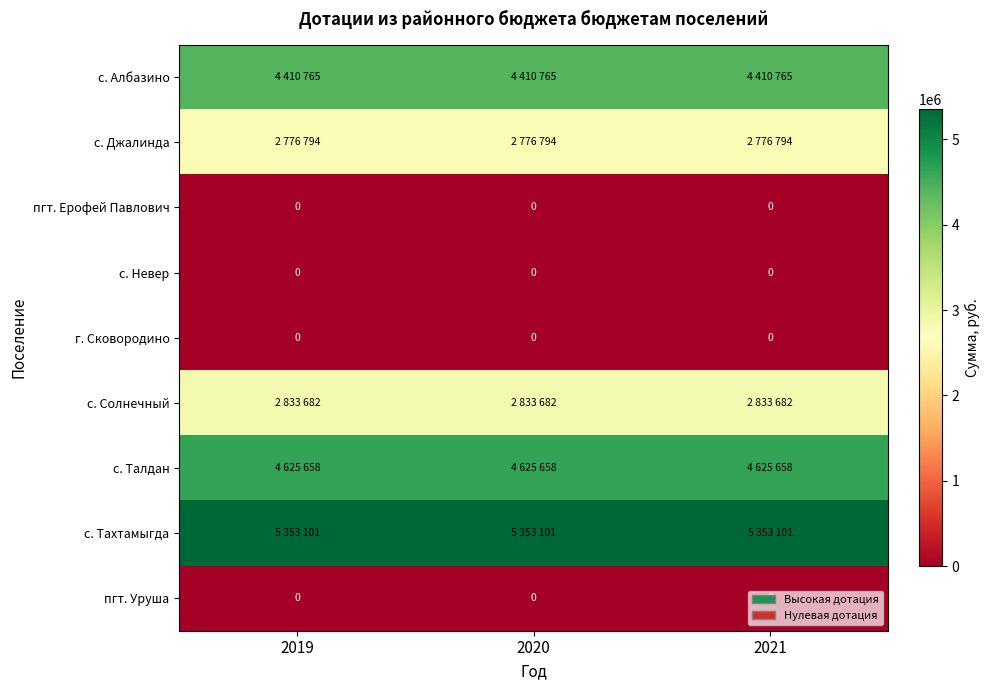

At which category is the sum across all series the highest?

2019